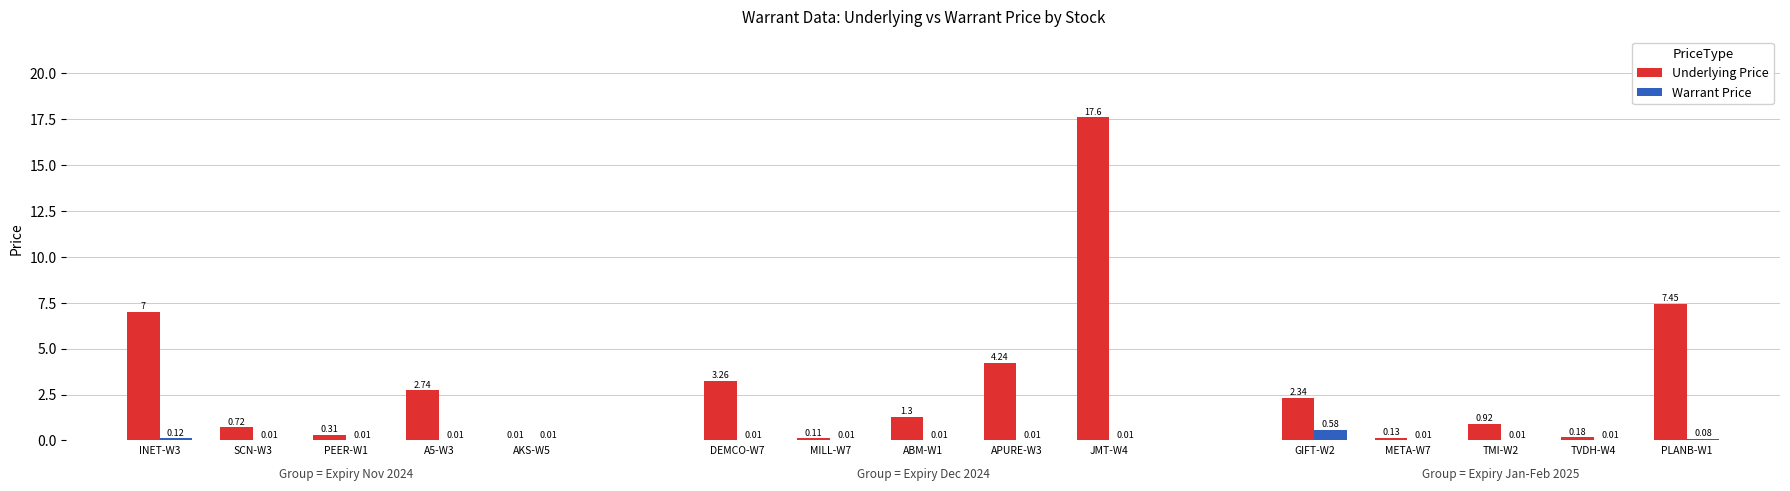

Between SCN-W3 and TVDH-W4, which series saw the biggest shift?

Underlying Price